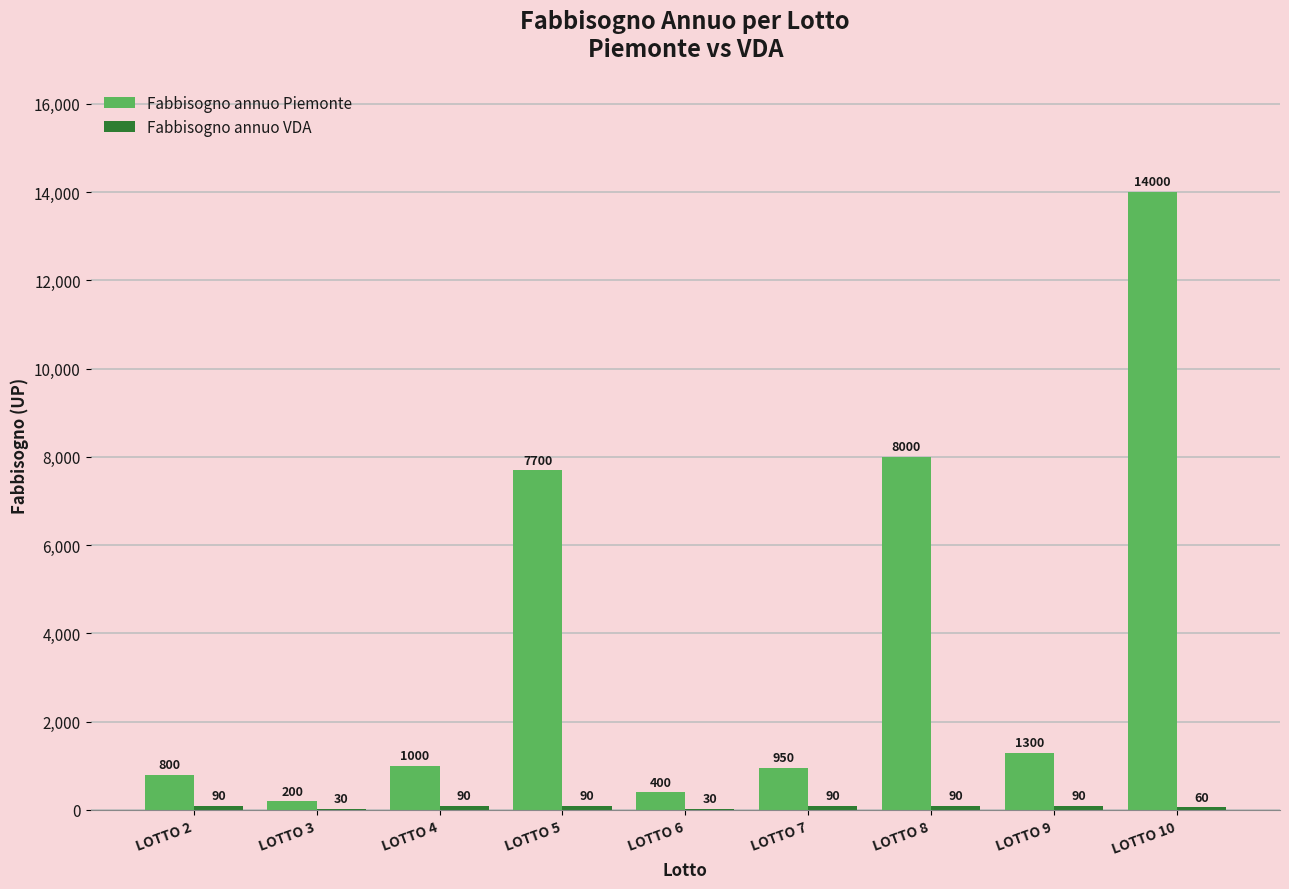

What is the total value across all series at LOTTO 3?

230